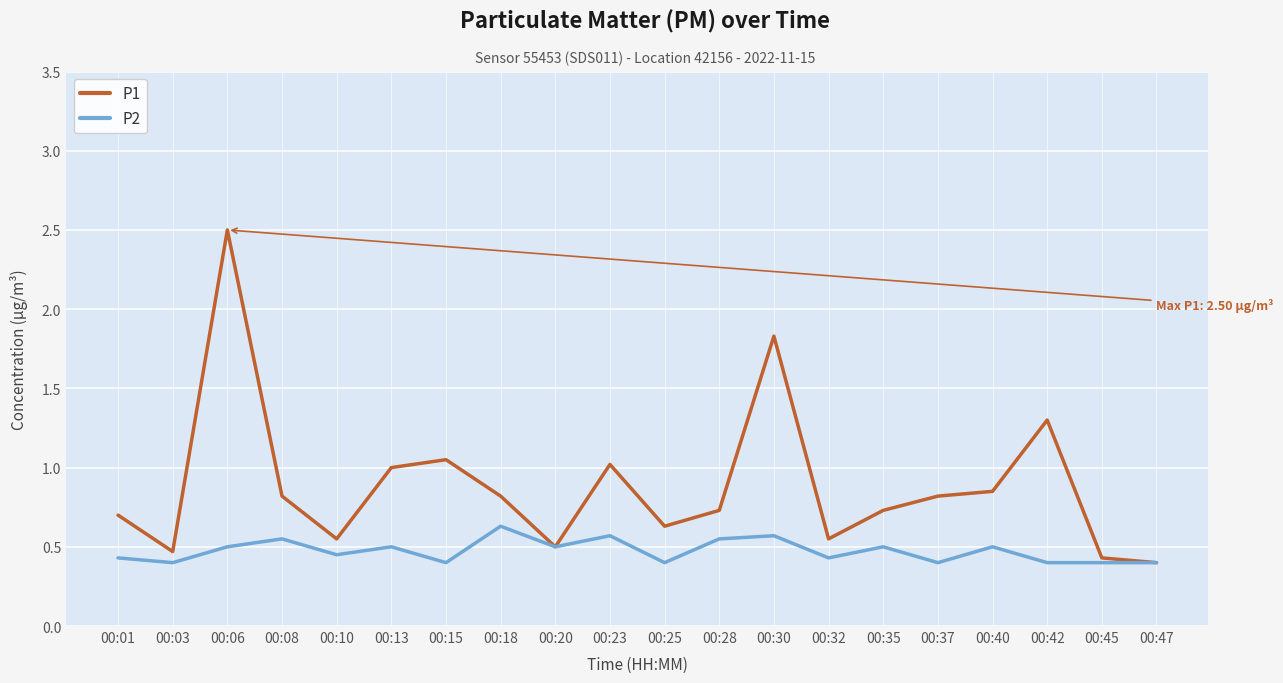

List the series in order of their overall mean, lowest first.

P2, P1